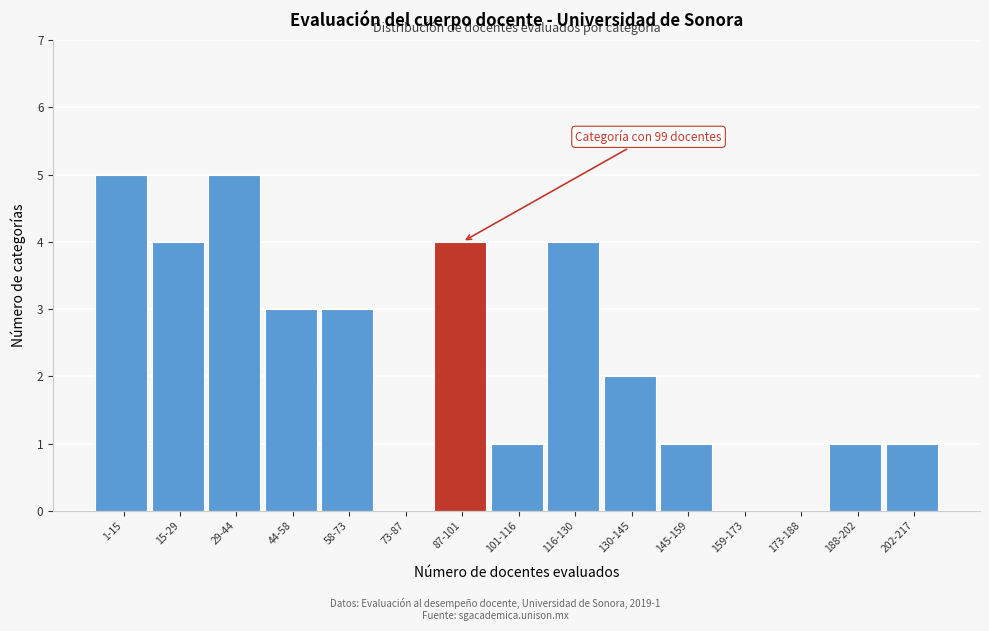

Reading left to right, transcribe all the data shown in this chart.

1-15=5	15-29=4	29-44=5	44-58=3	58-73=3	73-87=0	87-101=4	101-116=1	116-130=4	130-145=2	145-159=1	159-173=0	173-188=0	188-202=1	202-217=1